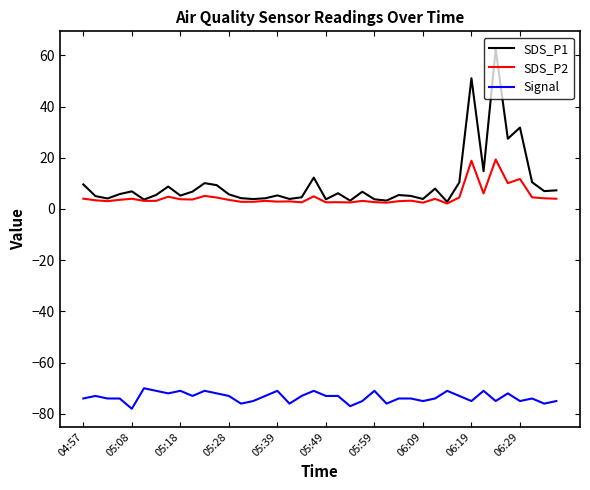

Which series has the widest spread of values?

SDS_P1